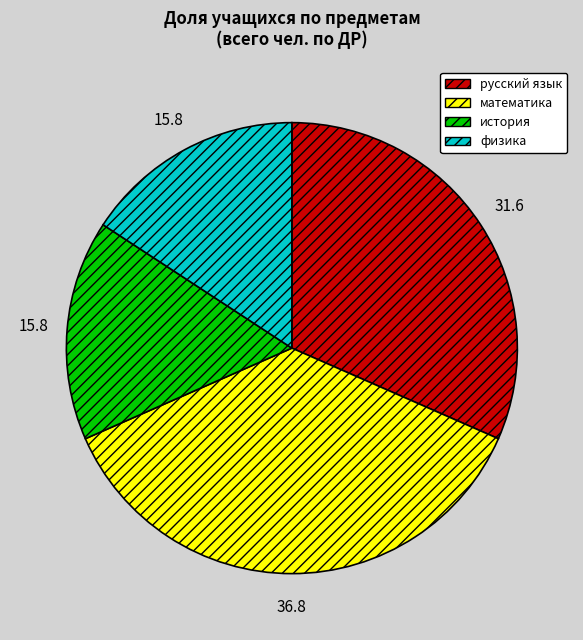

How many segments does this pie chart have?

4